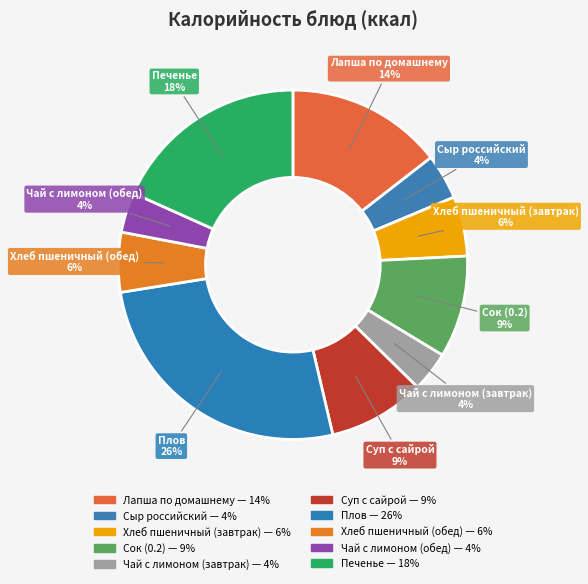

What percentage is the Хлеб пшеничный (завтрак) slice, to the nearest percent?

6%